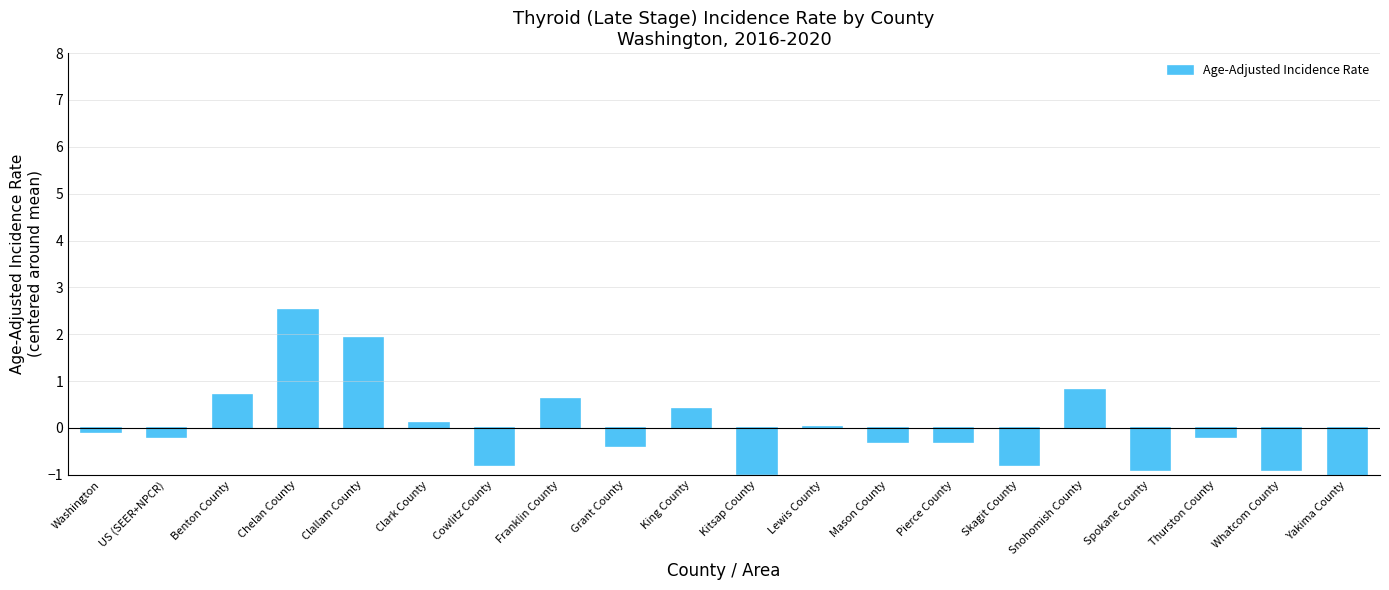

What is the label of the 12th bar from the right?

Grant County